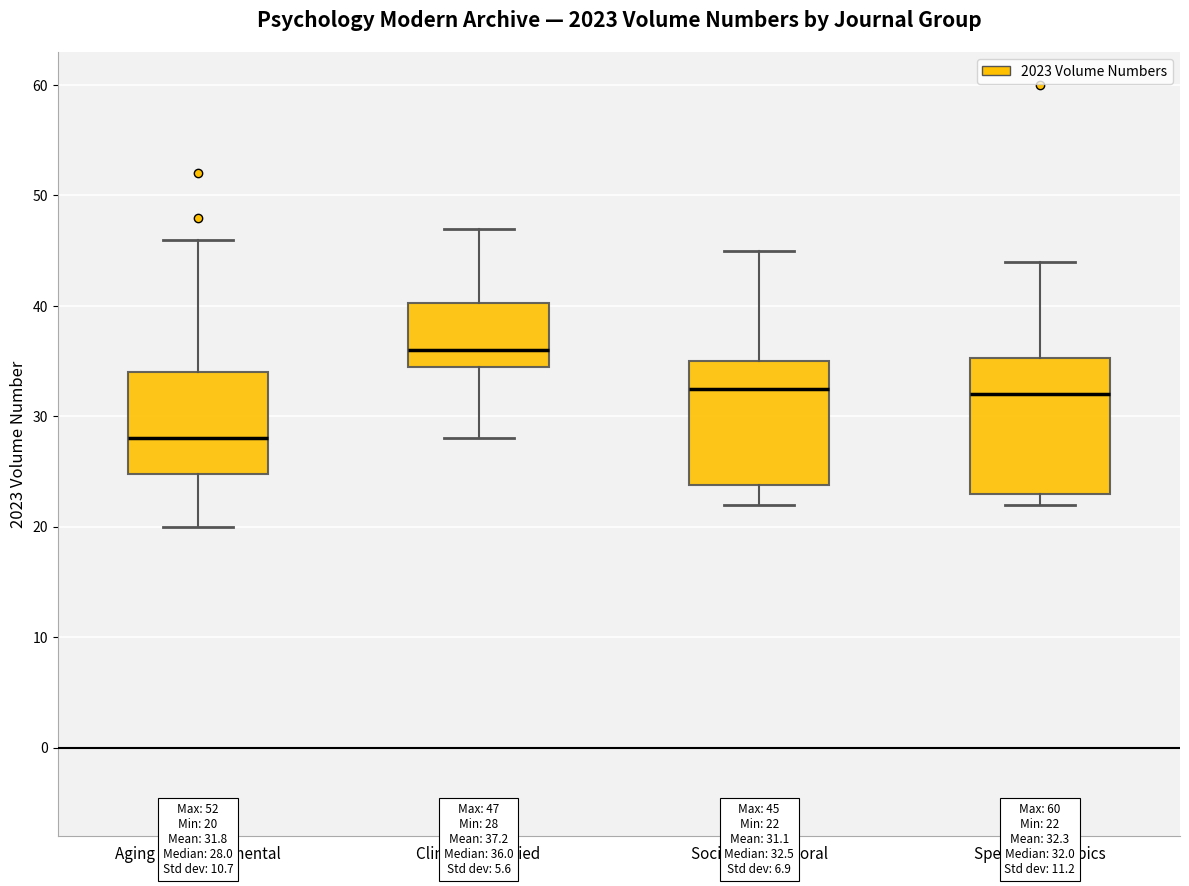

Which box's median line is the highest?

Clinical & Applied